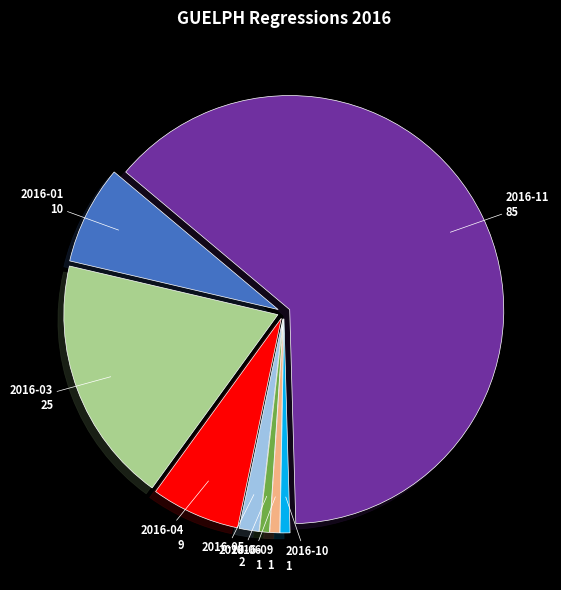

Is there a majority slice in this chart?

Yes